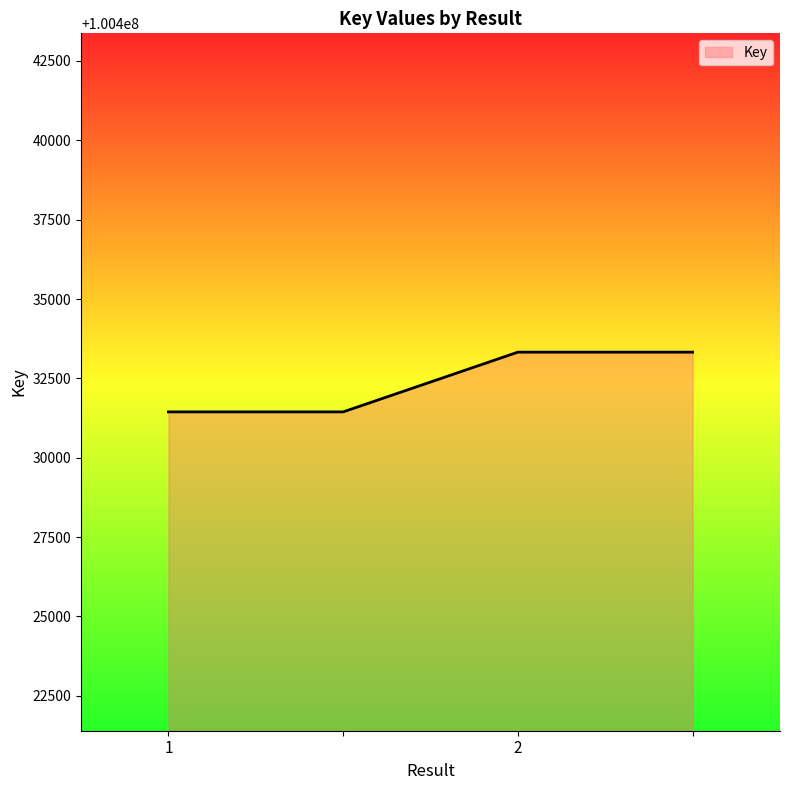

What is the smallest value displayed?

100431444